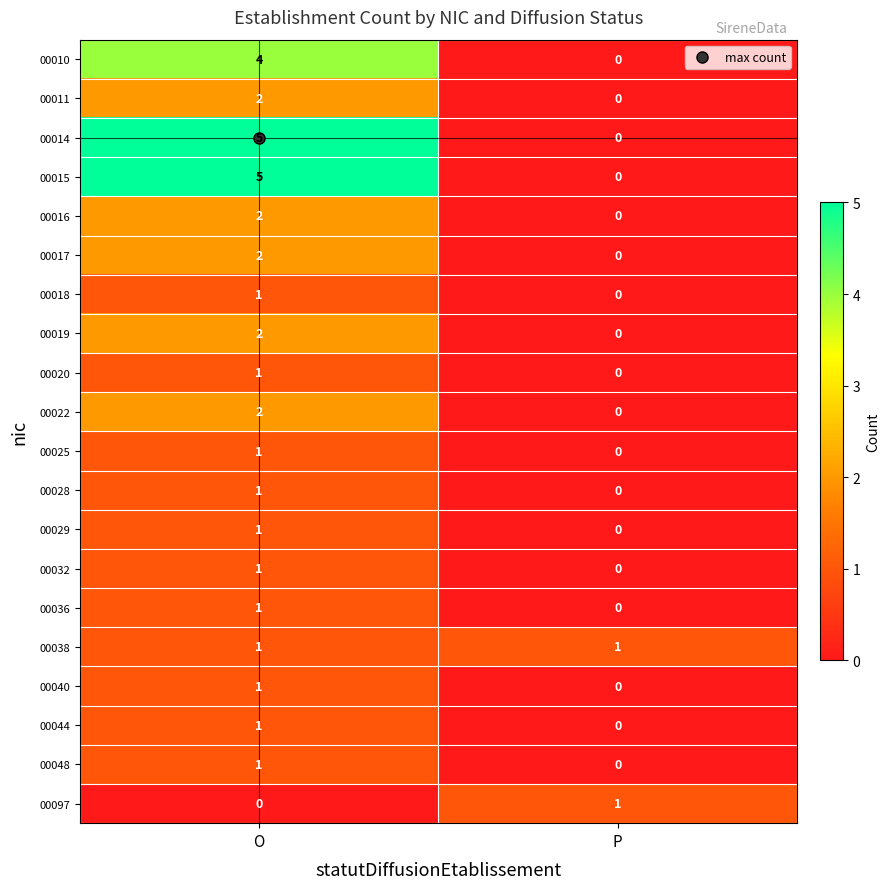

What is the difference between the highest and lowest values at O?

5